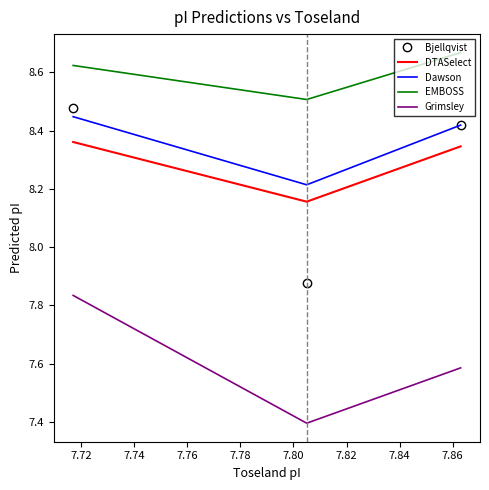

Count the EMBOSS values in the range 8 to 9.

3